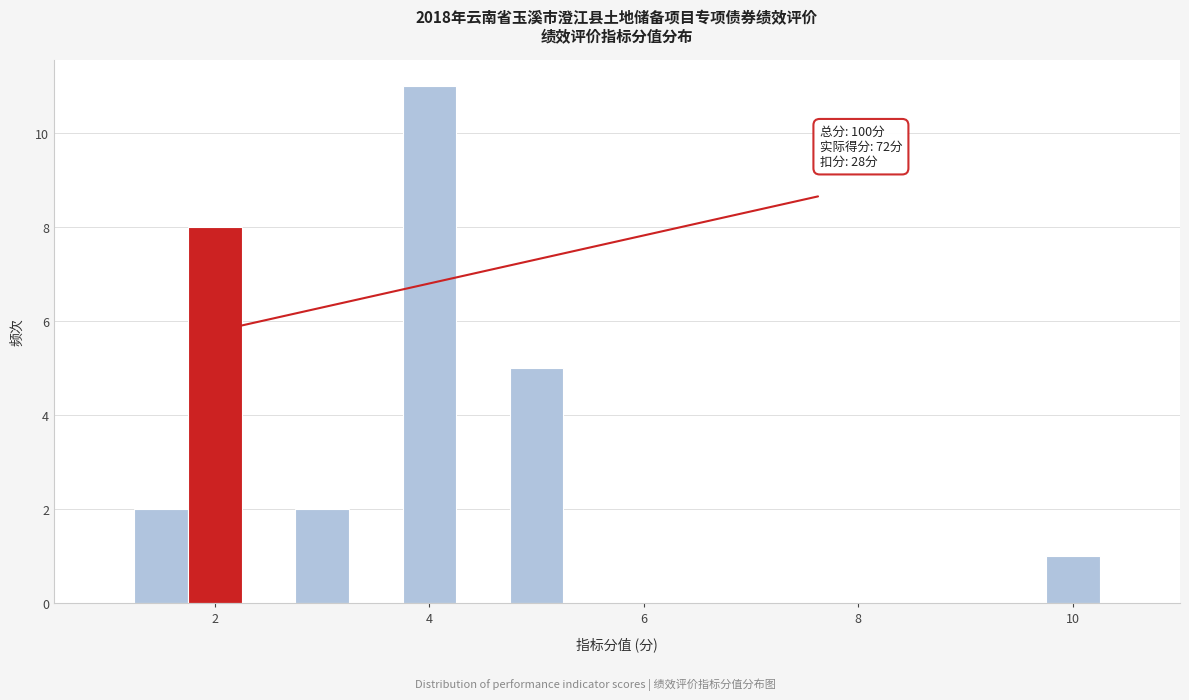

Around what value on the x-axis is the tallest bar? Give the approximate position of its centre, as read against the axis.

4.0